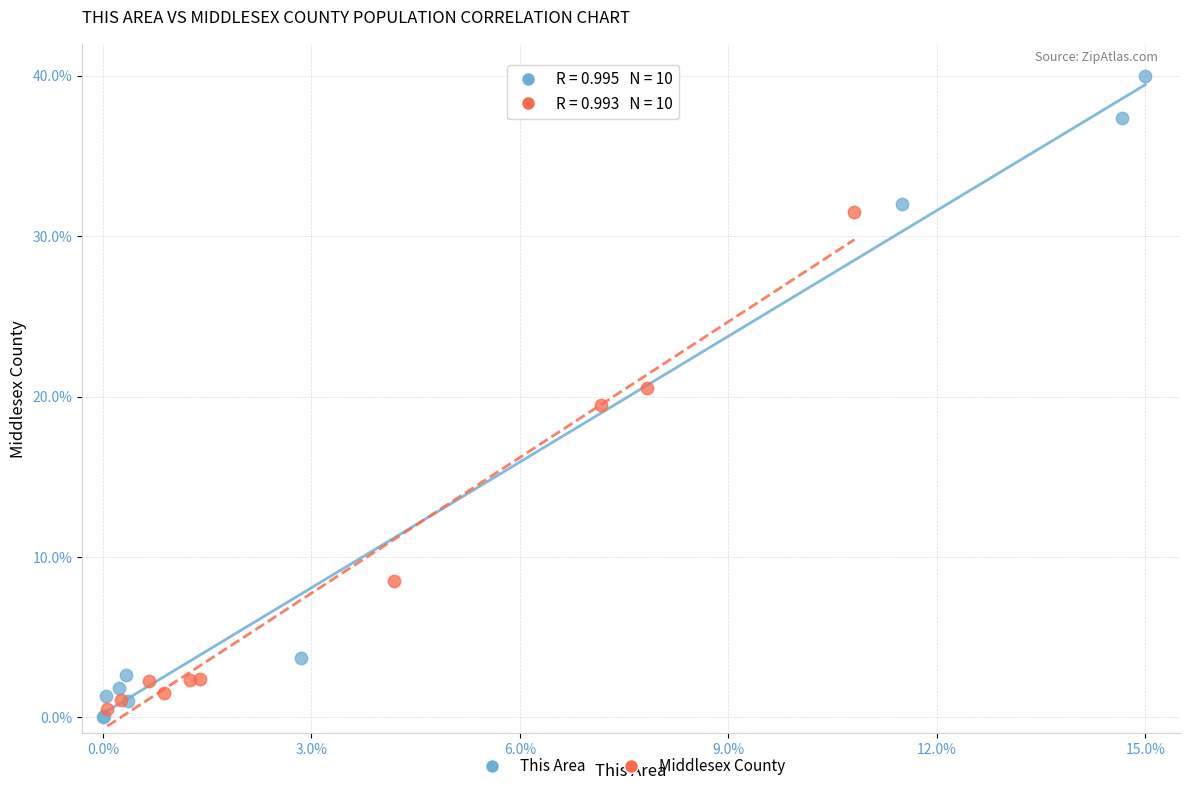

Which series reaches the maximum Y coordinate?

This Area